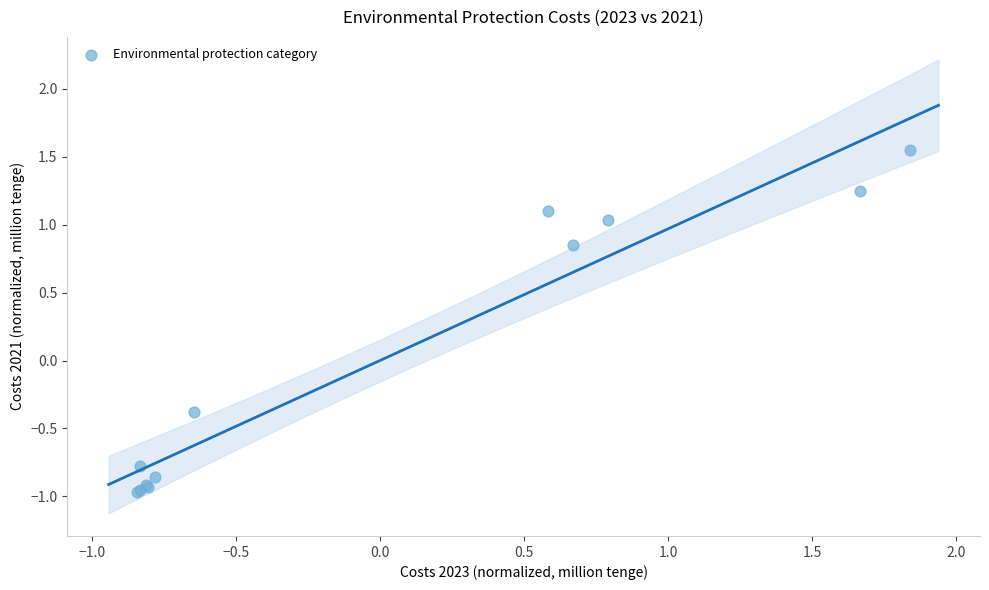

What Y value in the scatter plot is closest to 0?

-0.4